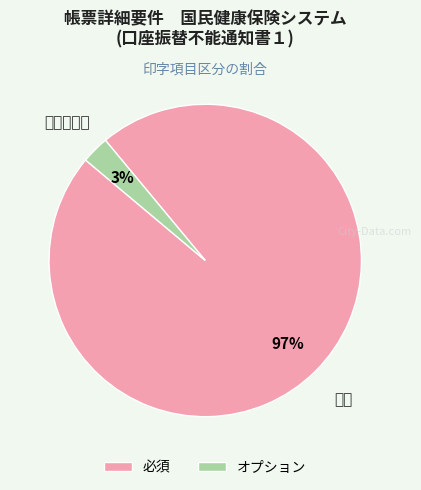

To the nearest percent, what is the average slice percentage?

50%